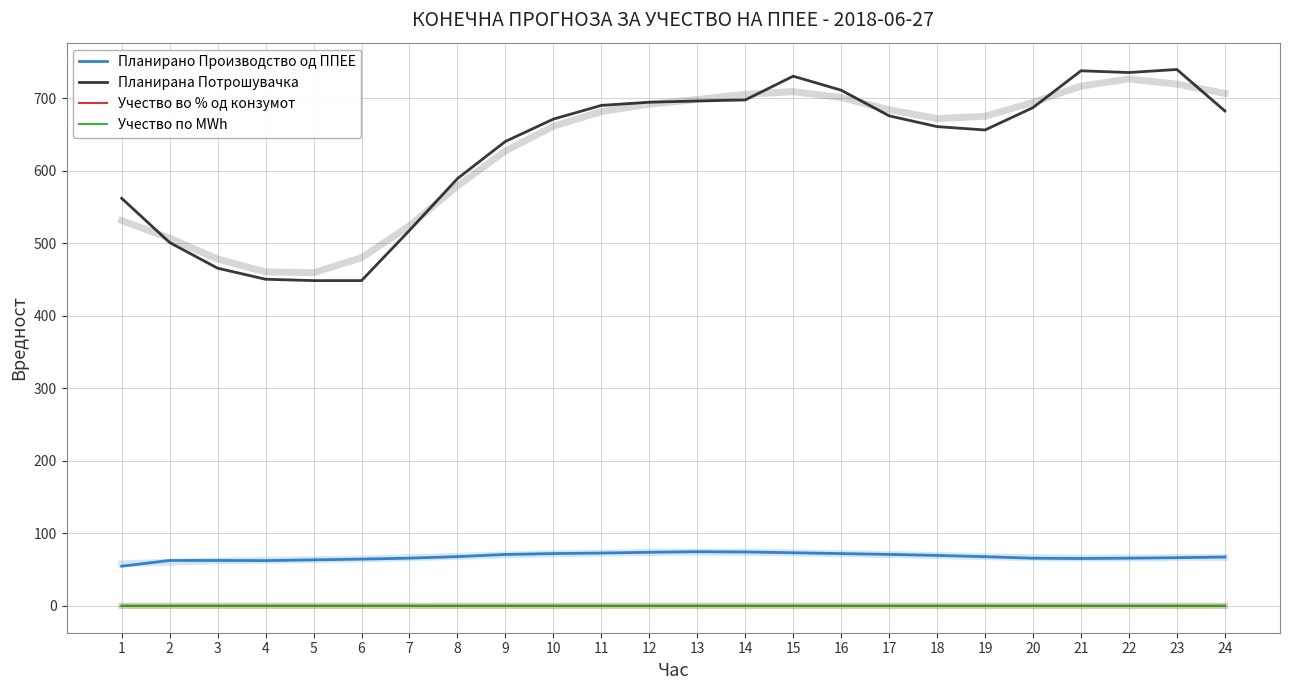

How many distinct data groups are displayed?

4